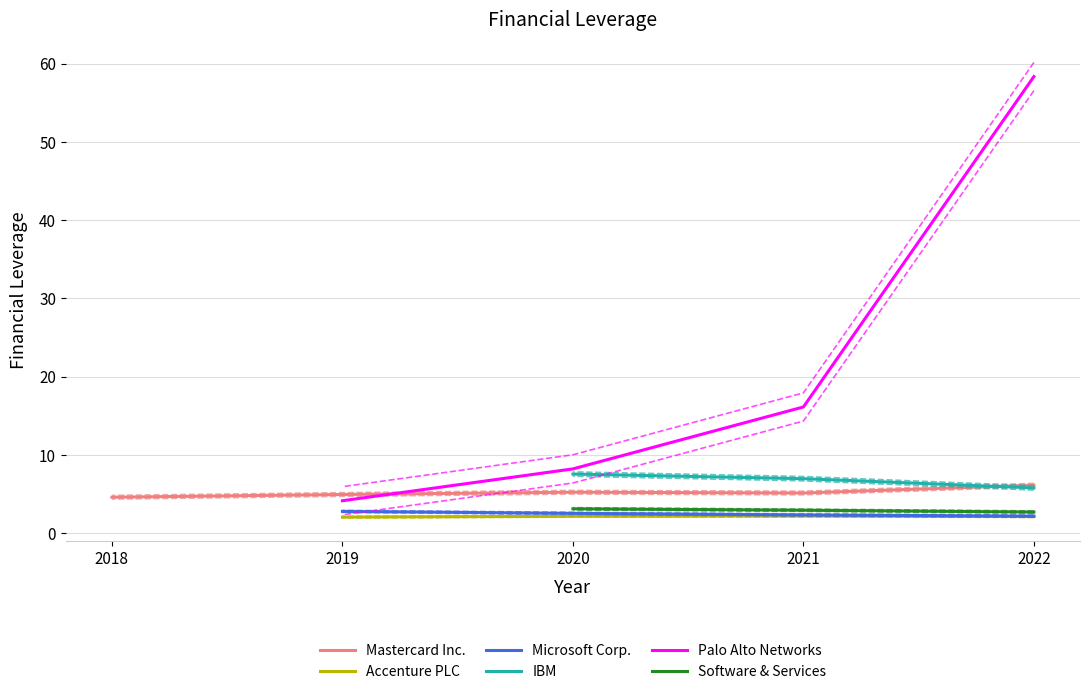

At which category does the chart reach its peak across all series?

2022